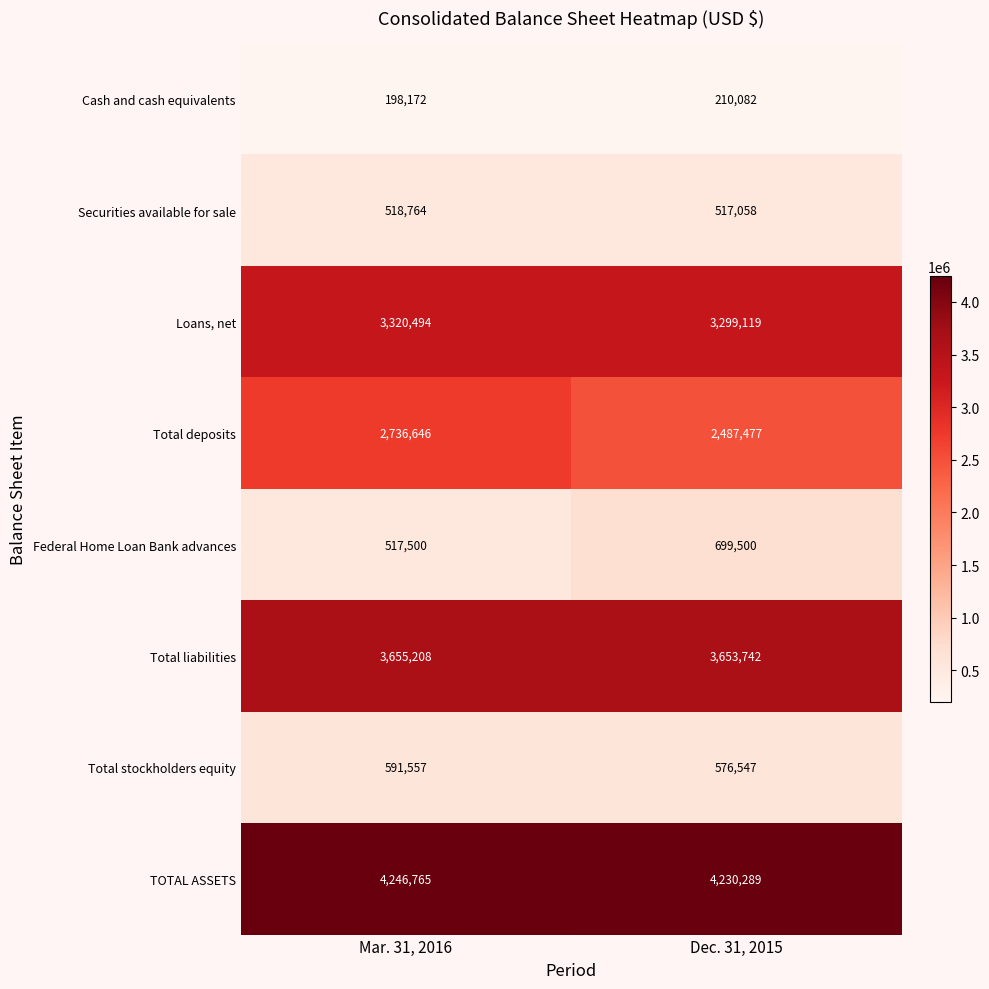

The Securities available for sale series shows 518764 at Mar. 31, 2016. True or false?

True